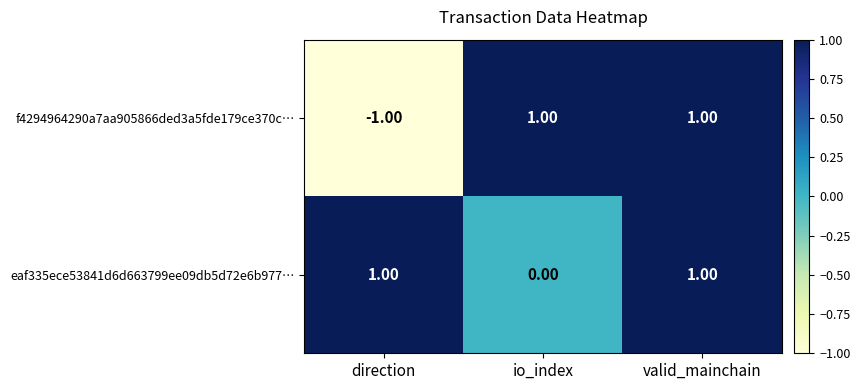

At how many categories does at least one series exceed 0?

3